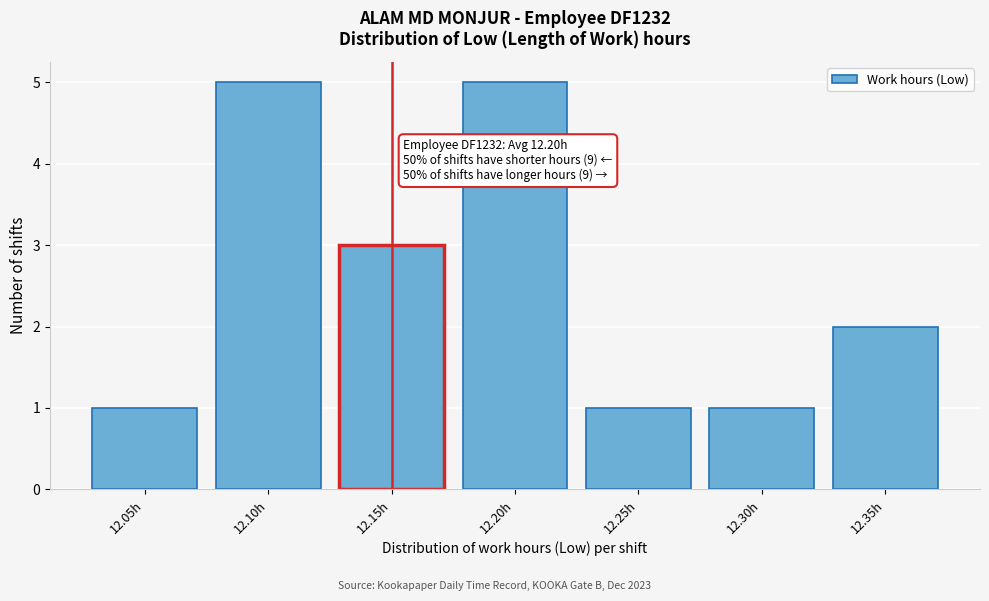

Reading right to left, list all the values displayed in this chart.

12.35h=2	12.30h=1	12.25h=1	12.20h=5	12.15h=3	12.10h=5	12.05h=1